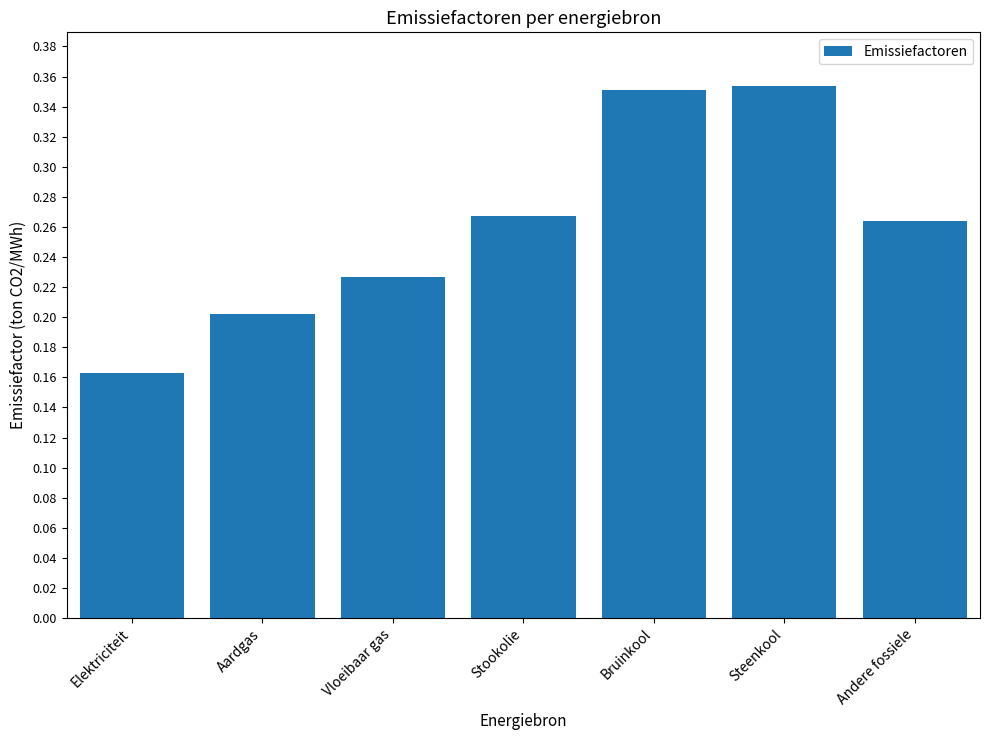

At which category does the chart reach its minimum across all series?

Elektriciteit